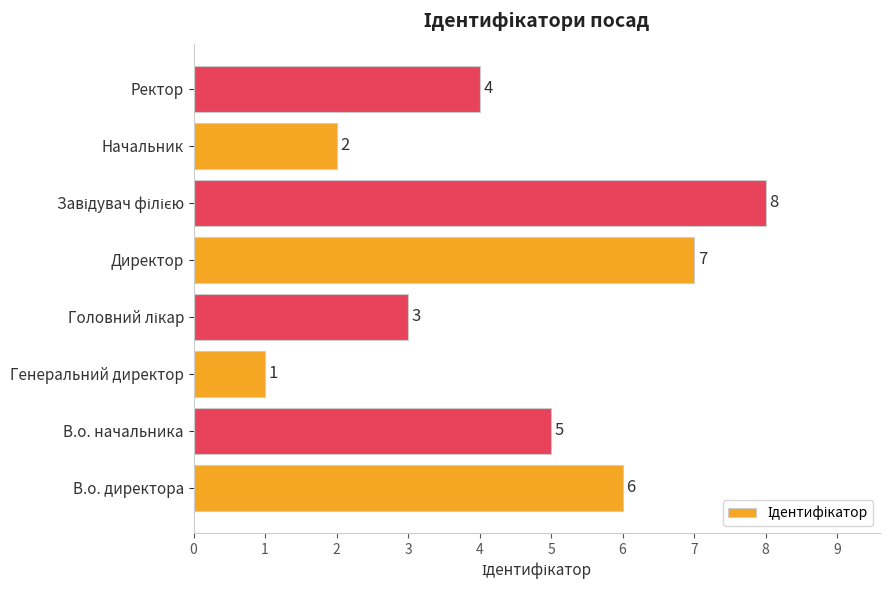

How many data points are less than 5?

4